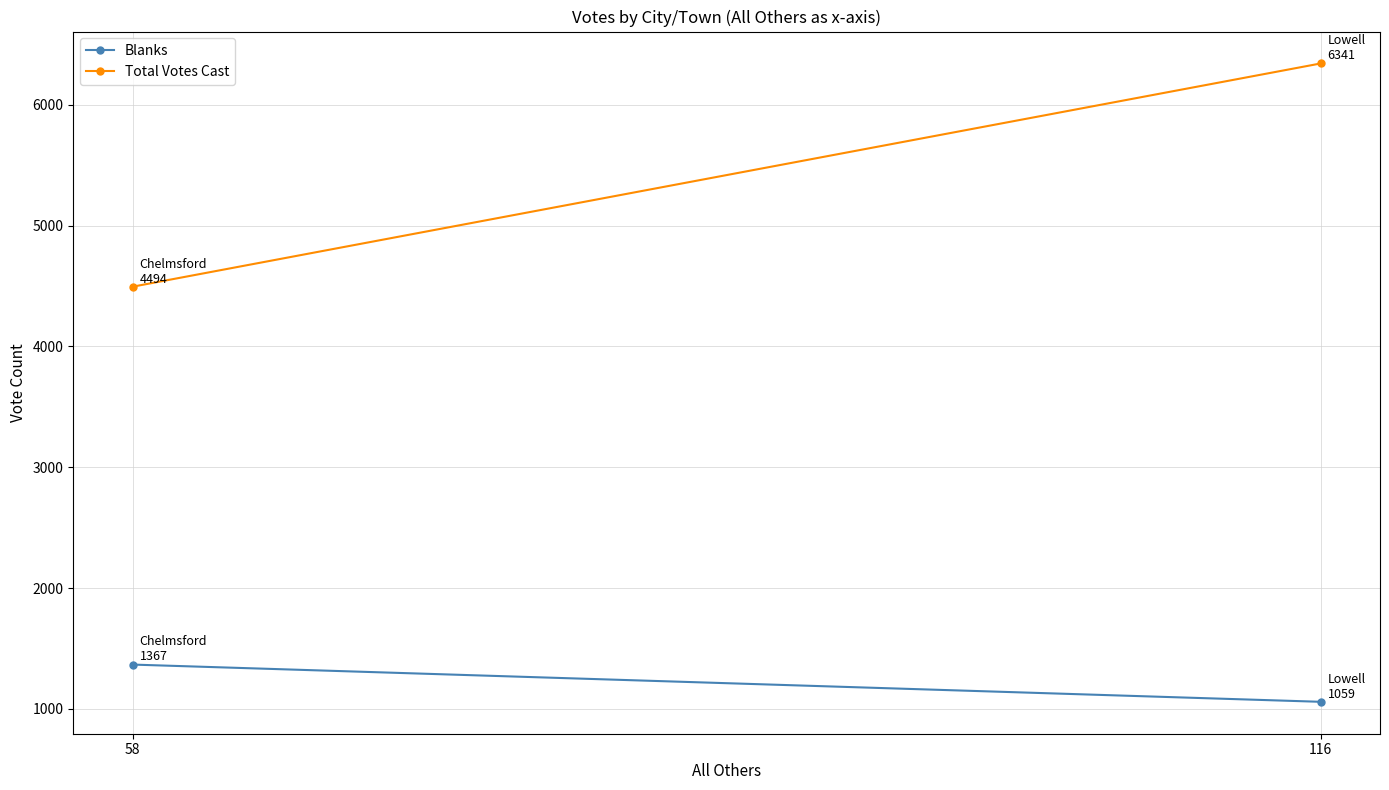

Which series has the widest spread of values?

Total Votes Cast